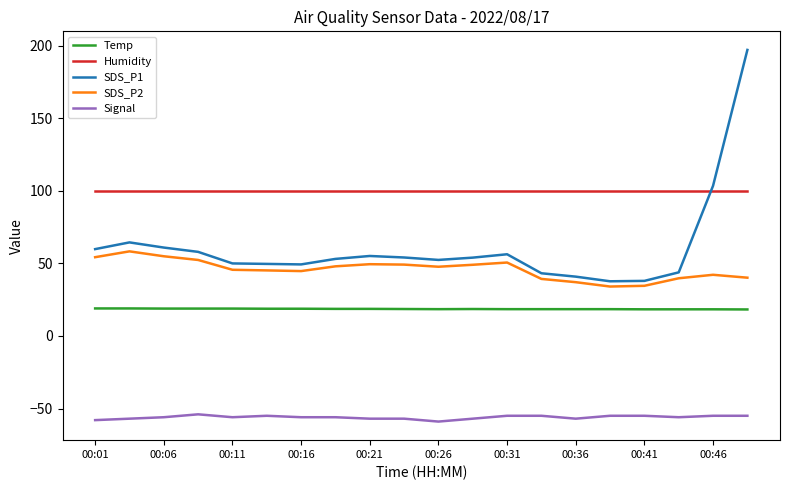

Which series has the widest spread of values?

SDS_P1